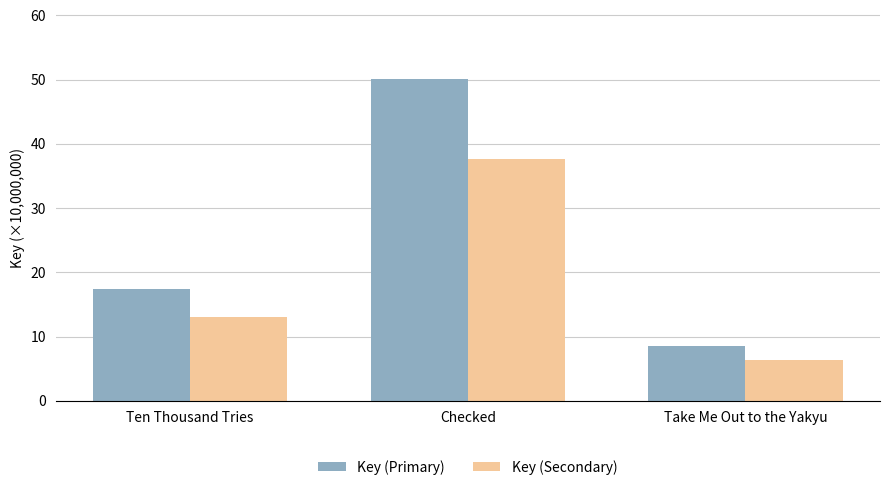

What is the sum of the Key (Primary) values at Take Me Out to the Yakyu and Ten Thousand Tries?

25.9